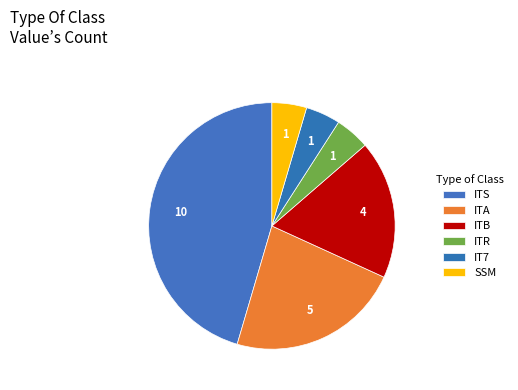

True or false: ITR accounts for 1% of the total.

False